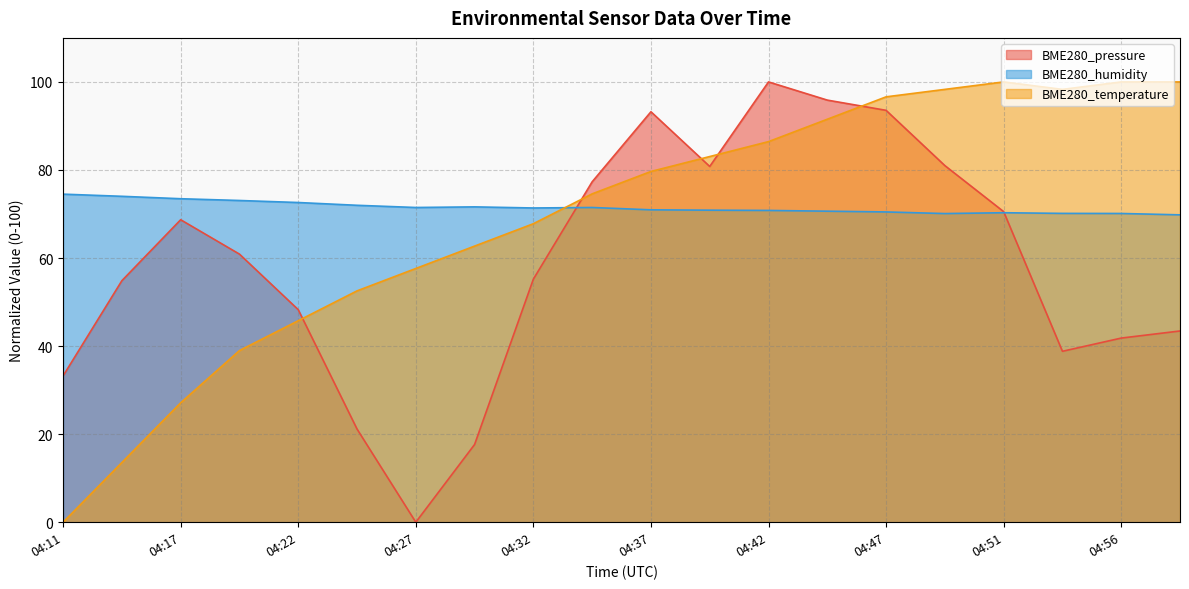

At which label is BME280_pressure closest to 50?

04:22